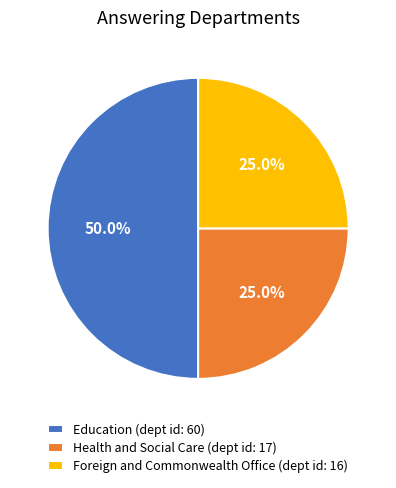

What is the total percentage of Education (dept id: 60) and Health and Social Care (dept id: 17)?

75.0%